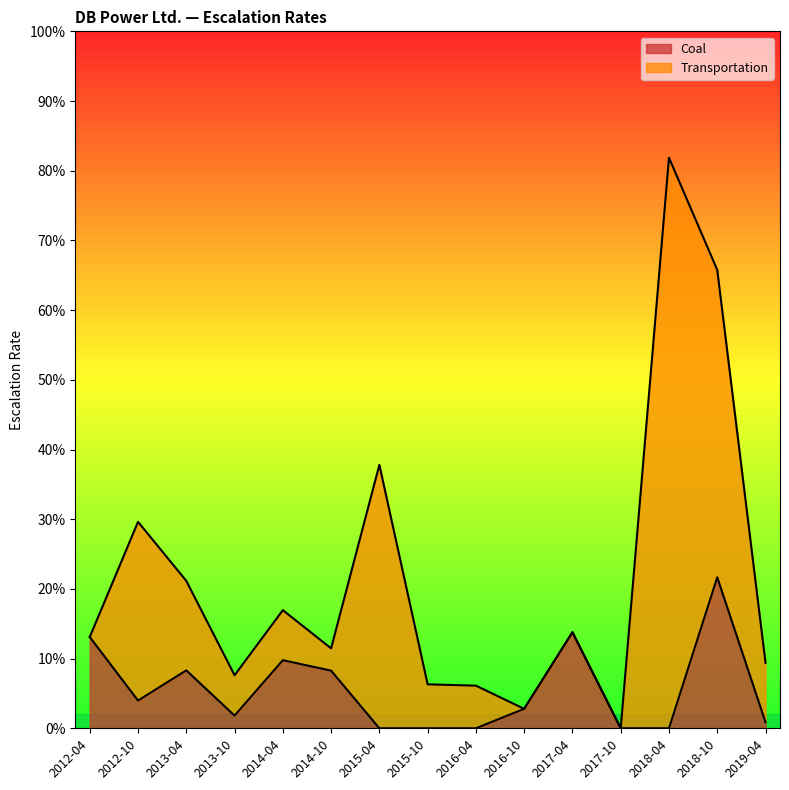

Where is the data nearest to the value 0?

2015-04